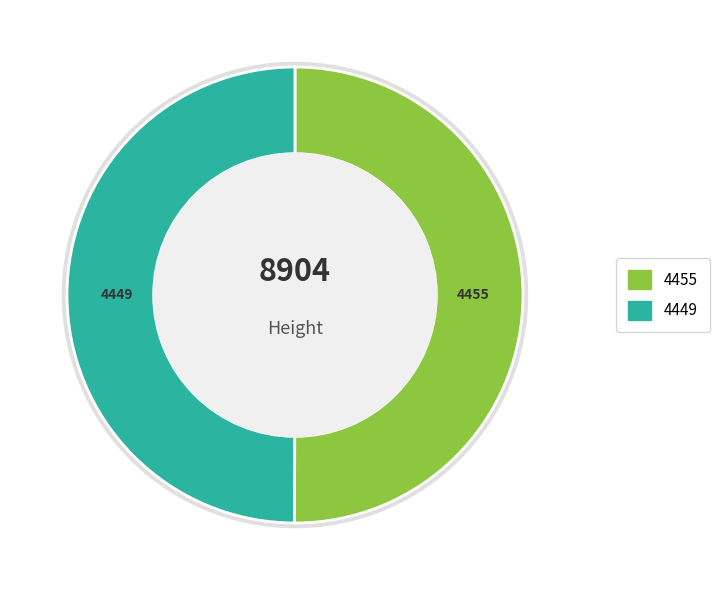

Rank the categories by value from lowest to highest.

4449, 4455